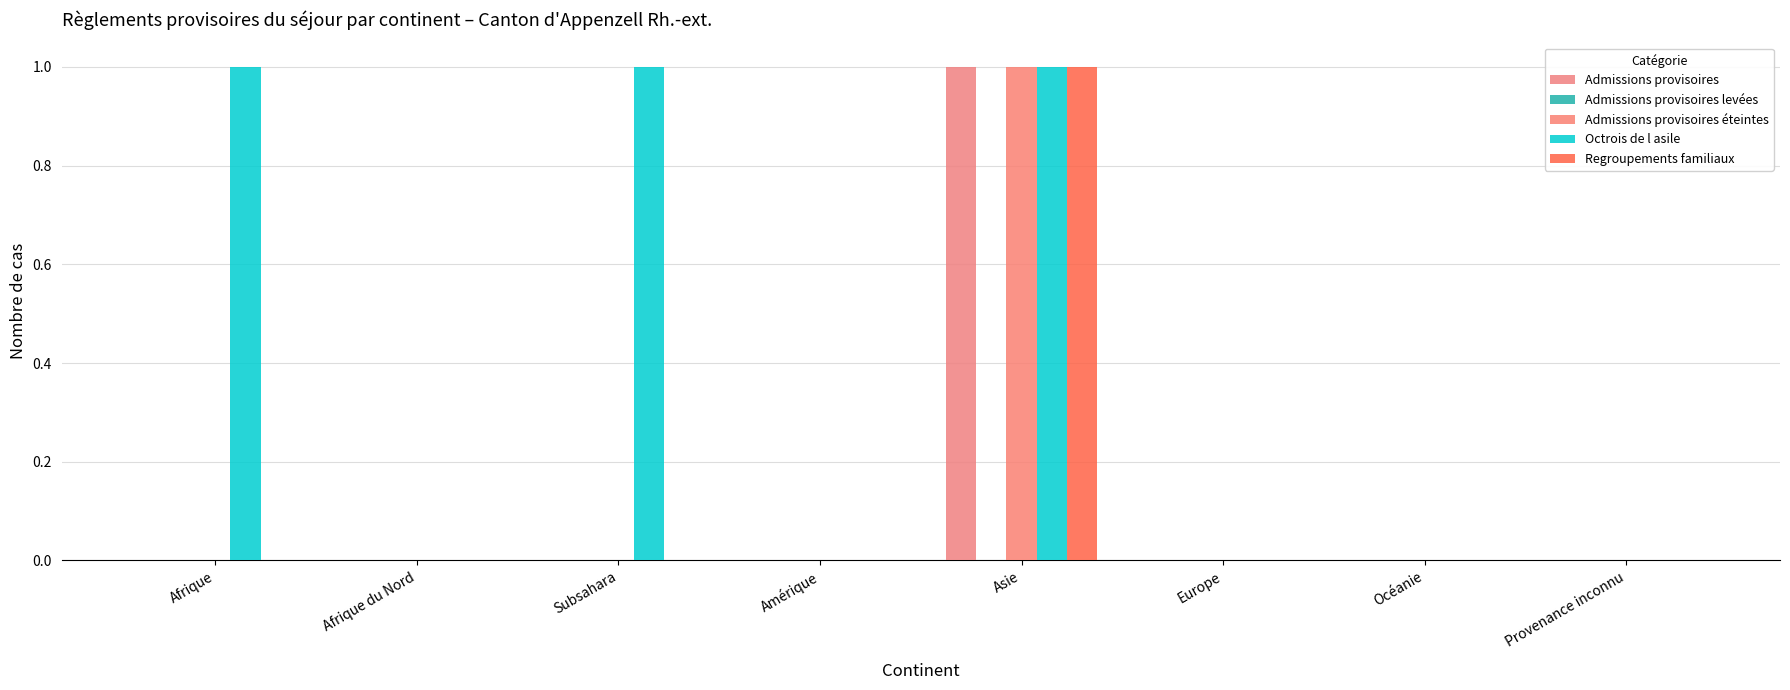

Count the number of data series in this chart.

4